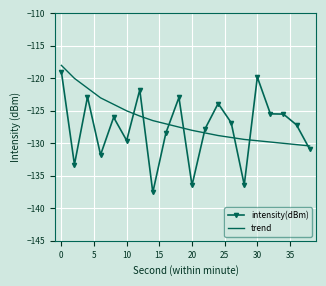

Which series ends up on top after the final intersection of intensity(dBm) and trend?

trend